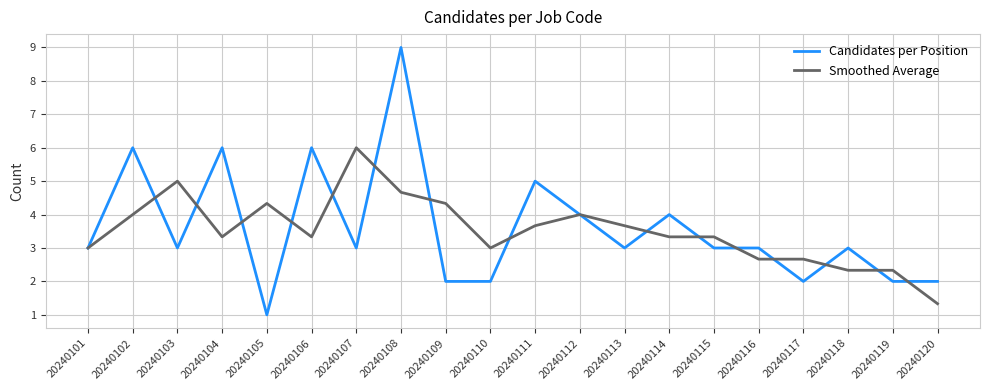

What are all the series names shown in the legend?

Candidates per Position, Smoothed Average